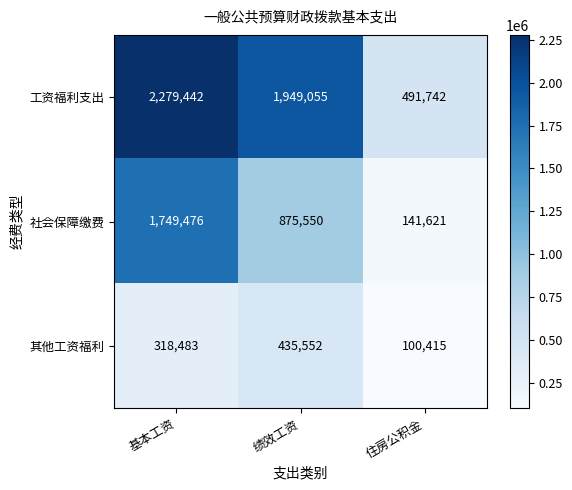

Reading right to left, list all the values displayed in this chart.

工资福利支出: 住房公积金=491742	绩效工资=1949055	基本工资=2279442
社会保障缴费: 住房公积金=141621	绩效工资=875550	基本工资=1749476
其他工资福利: 住房公积金=100415	绩效工资=435552	基本工资=318483